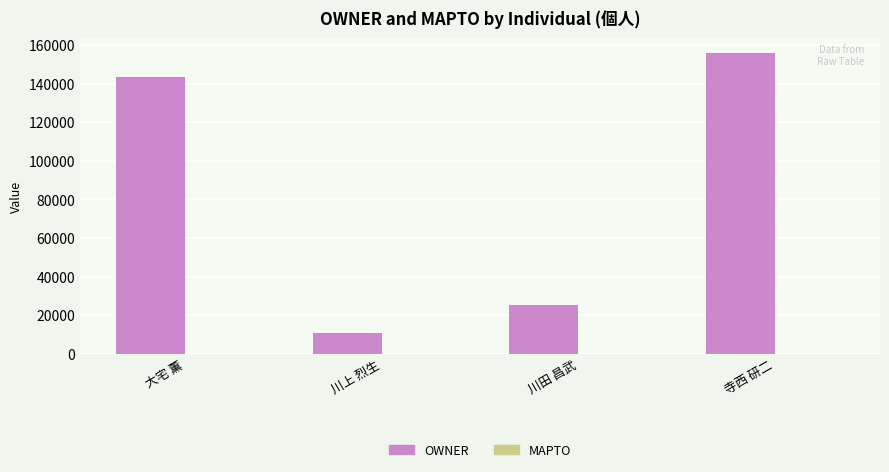

Which has a higher value, 川上 烈生 or 大宅 薫?

大宅 薫